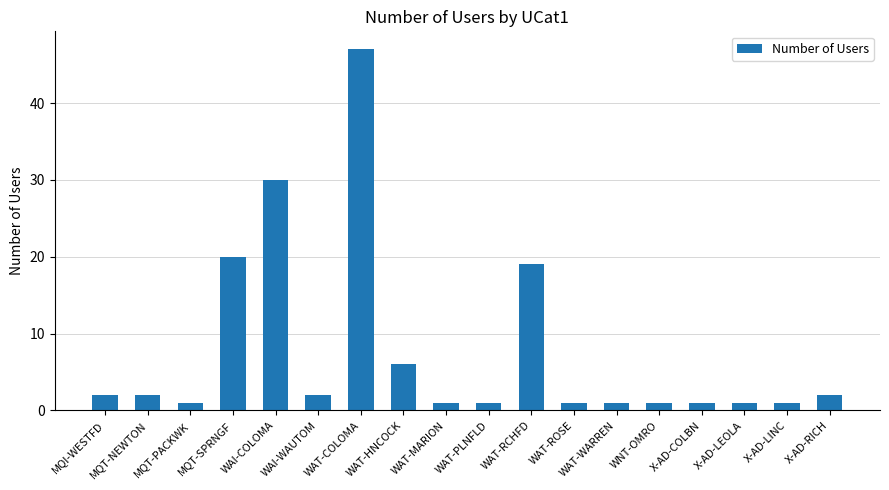

Reading left to right, what are all the values shown in this chart?

2	2	1	20	30	2	47	6	1	1	19	1	1	1	1	1	1	2